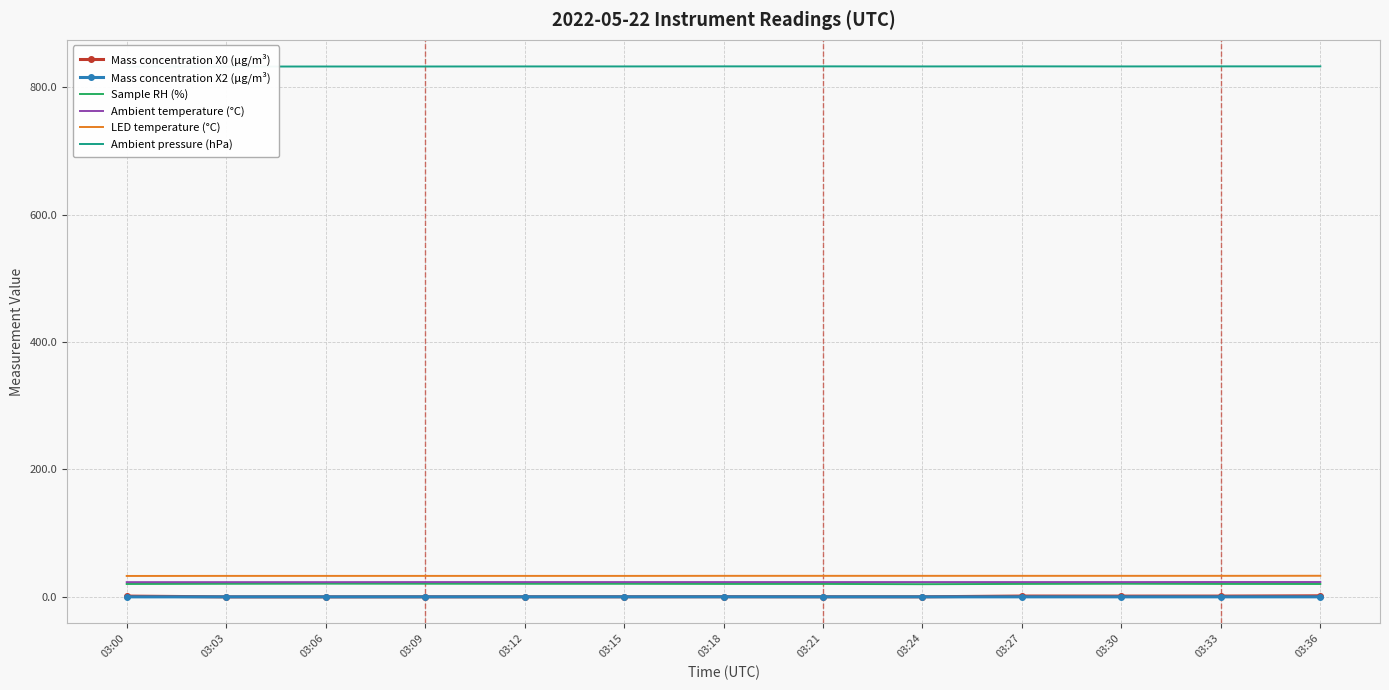

Which series has the largest range (max minus min)?

Mass concentration X0 (μg/m³)